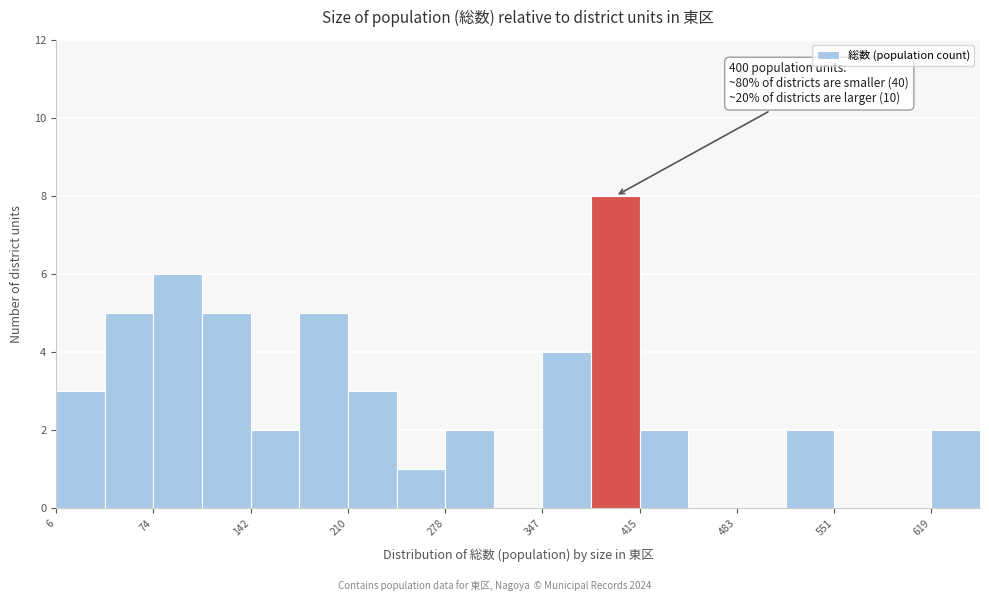

Around what value on the x-axis is the tallest bar? Give the approximate position of its centre, as read against the axis.

400